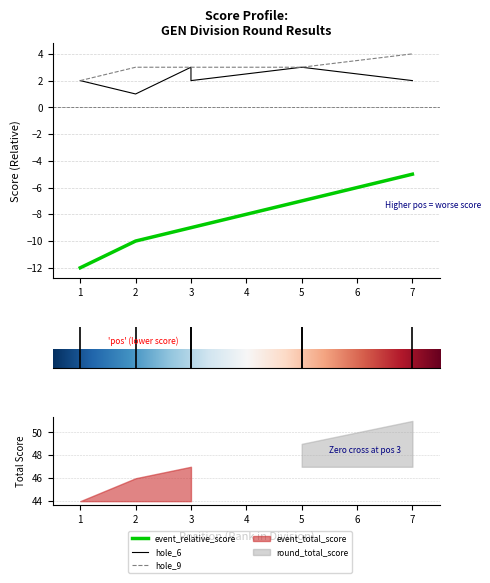

True or false: hole_6 and hole_9 intersect in this chart.

False